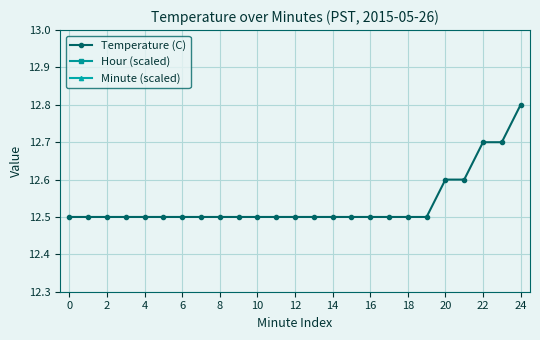

Is it true that Temperature (C) equals 16.9 at 2?

False